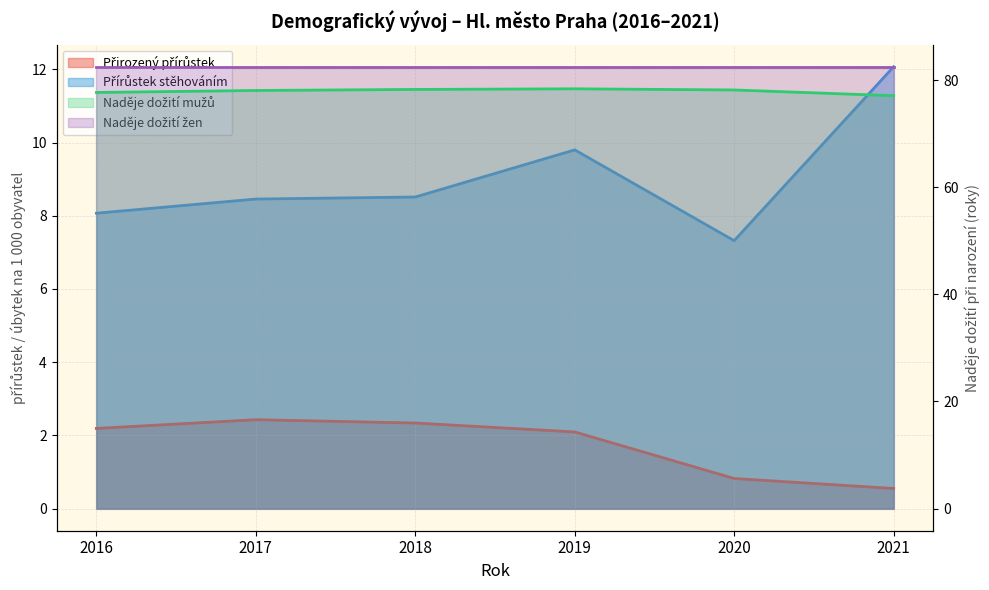

What is the total value across all series at 2018?

89.1